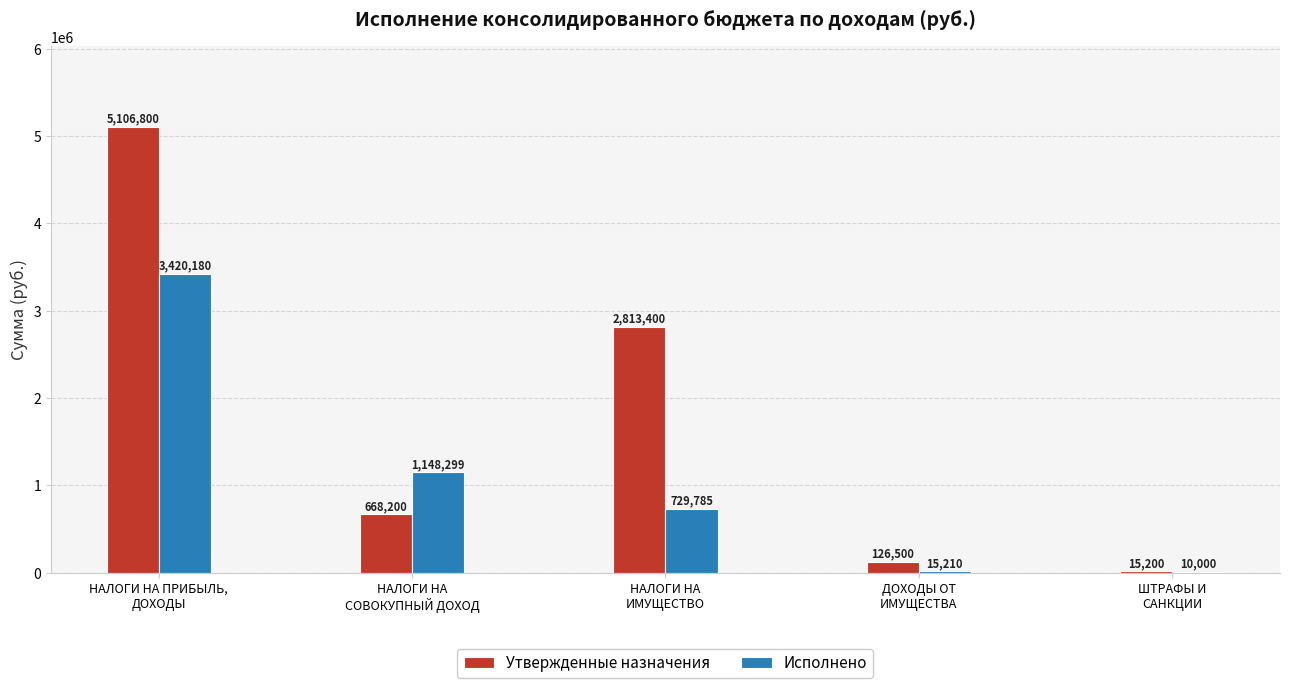

What value does the Утвержденные назначения series have at НАЛОГИ НА
СОВОКУПНЫЙ ДОХОД?

668200.0